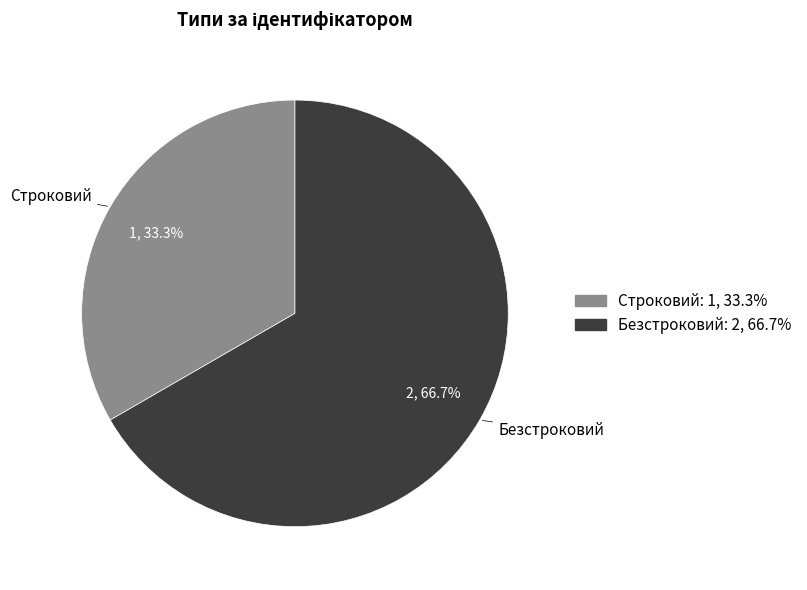

The Строковий slice represents 33% of the pie. True or false?

True